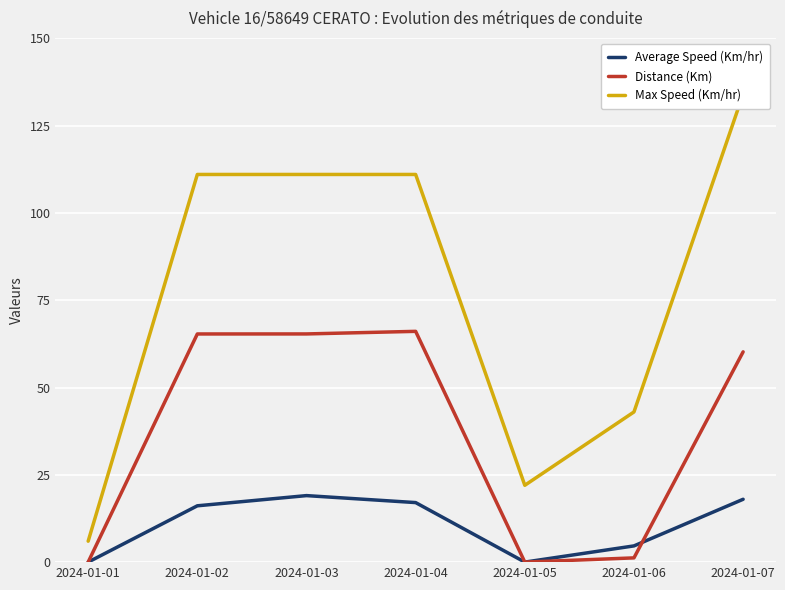

Where does the Distance (Km) series first go above 60?

2024-01-02